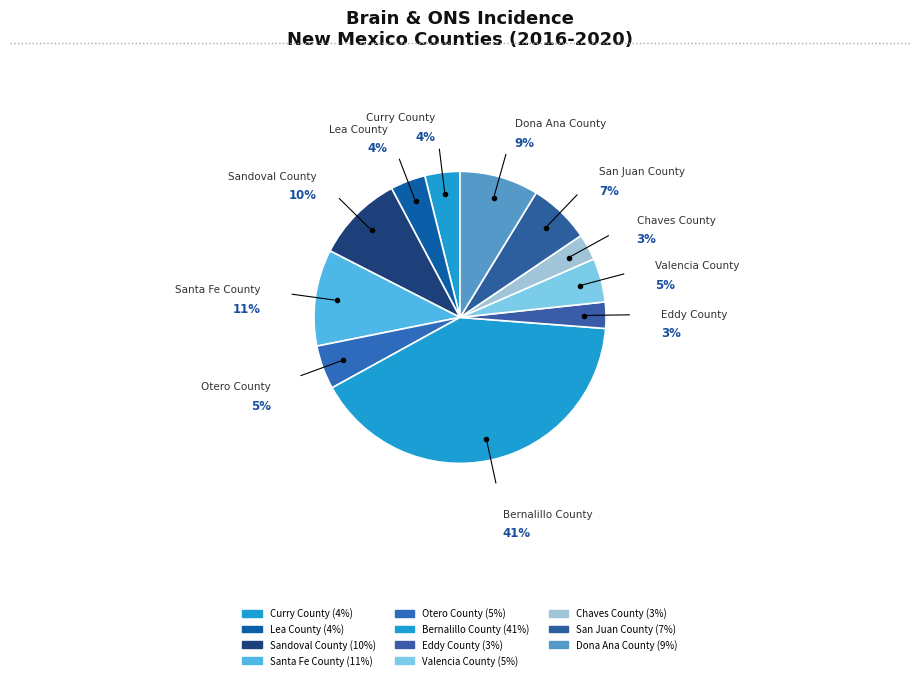

How many segments does this pie chart have?

11